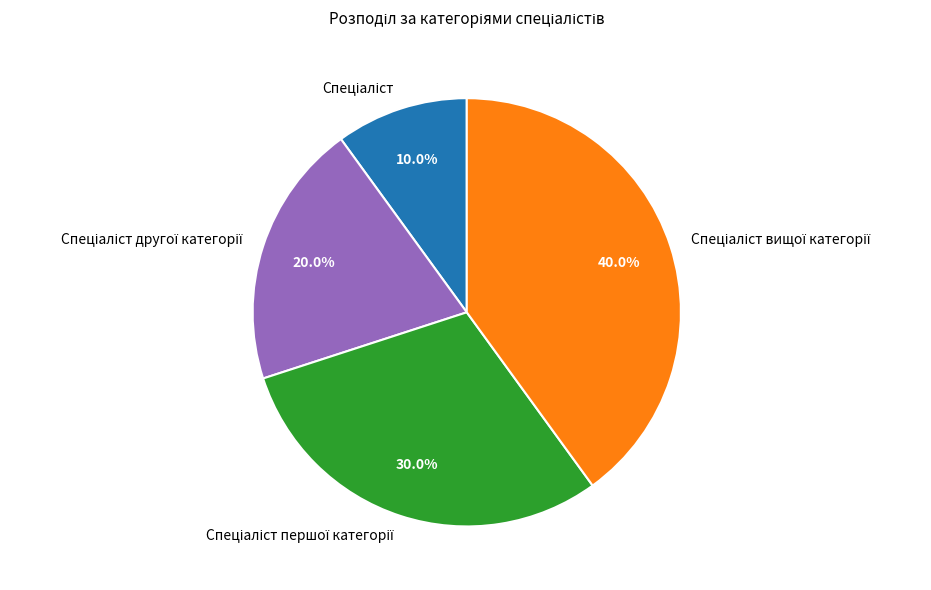

Is there a majority slice in this chart?

No